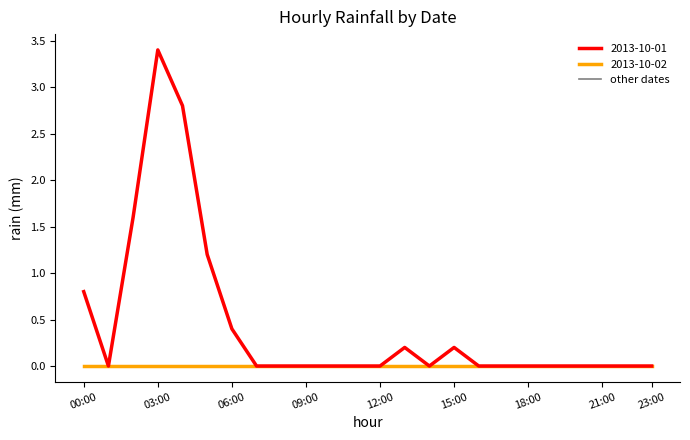

Is this an area chart (filled region under the line)?

No